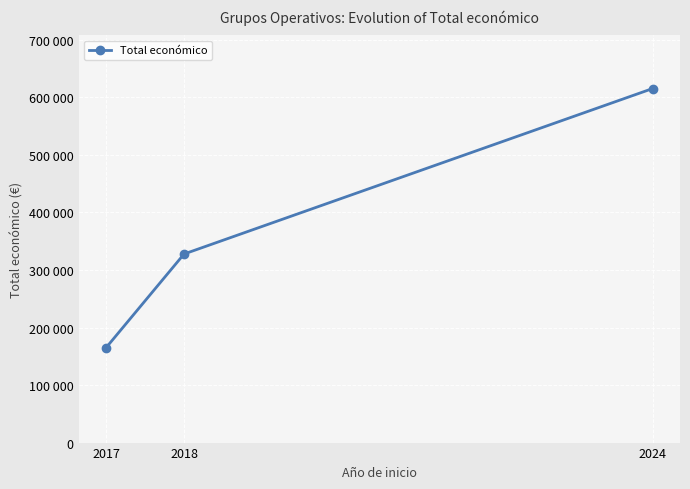

Does the chart have visible grid lines?

Yes